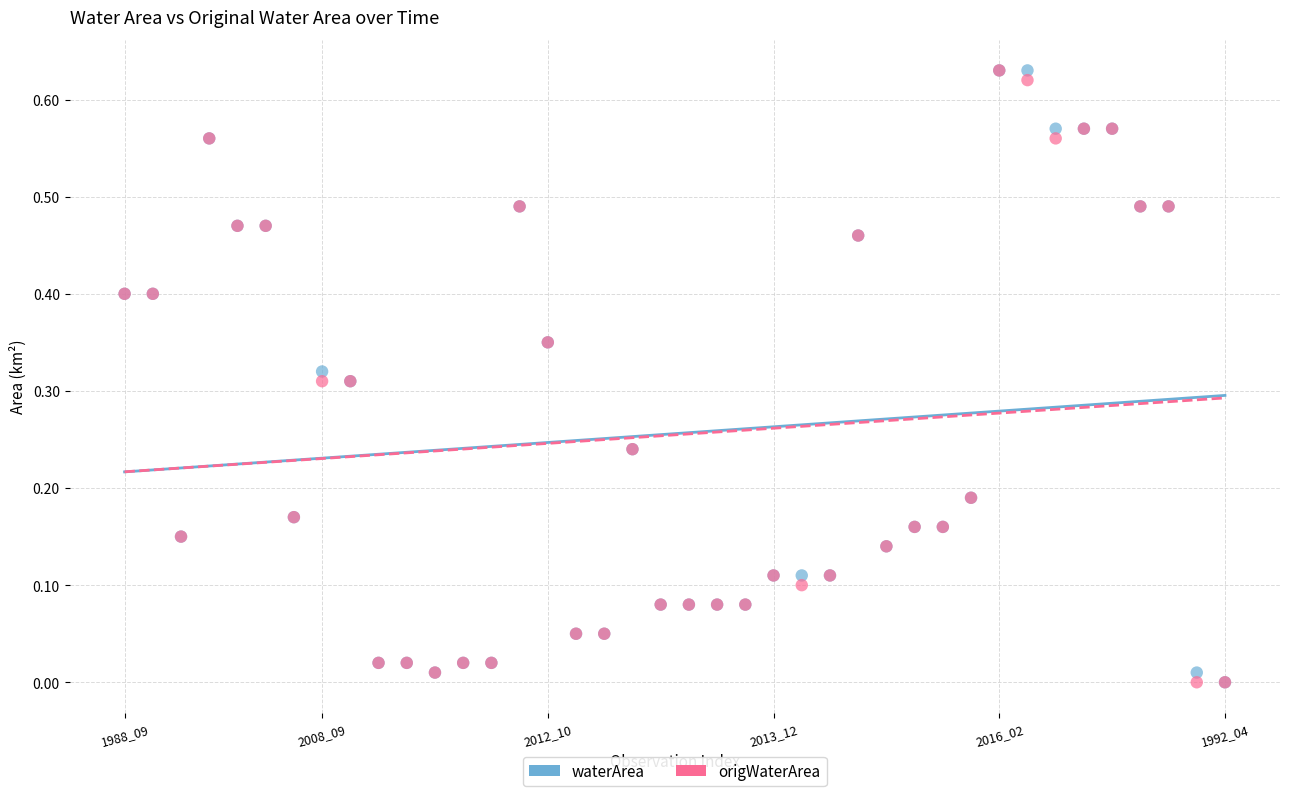

What are all the series names shown in the legend?

waterArea, origWaterArea